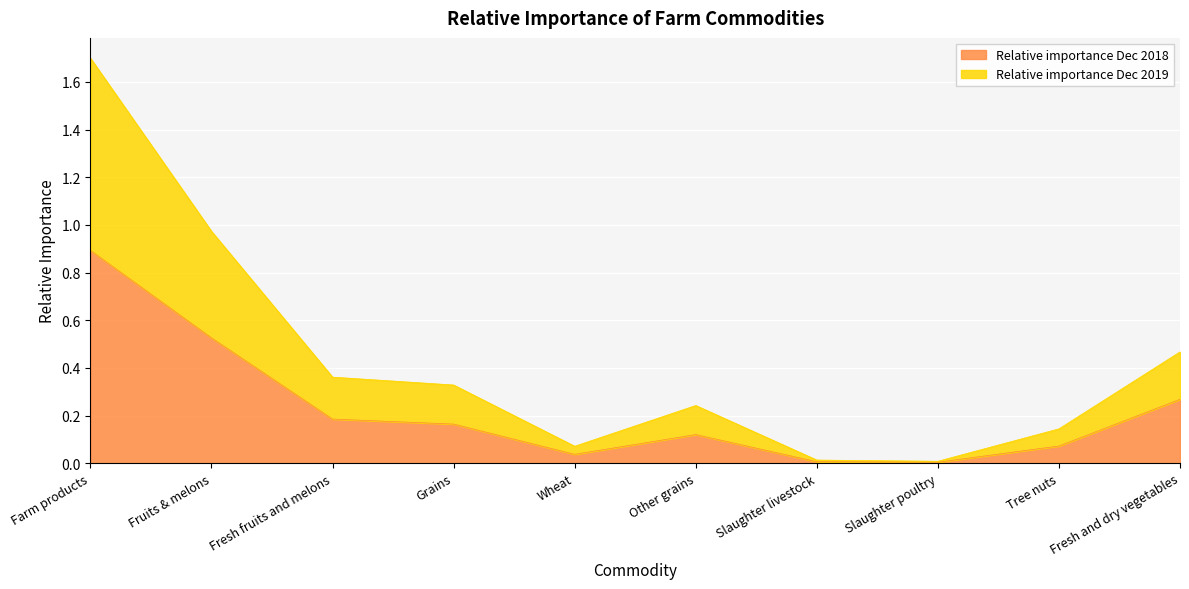

Where is the first local minimum for Relative importance Dec 2019?

Wheat